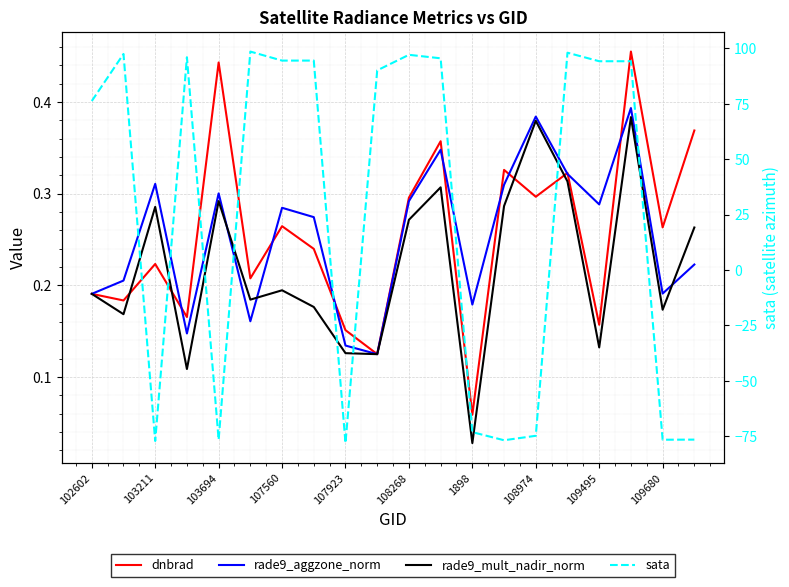

Reading left to right, transcribe all the data shown in this chart.

dnbrad: 0.2	0.2	0.2	0.2	0.4	0.2	0.3	0.2	0.2	0.1	0.3	0.4	0.1	0.3	0.3	0.3	0.2	0.5	0.3	0.4
rade9_aggzone_norm: 0.2	0.2	0.3	0.1	0.3	0.2	0.3	0.3	0.1	0.1	0.3	0.3	0.2	0.3	0.4	0.3	0.3	0.4	0.2	0.2
rade9_mult_nadir_norm: 0.2	0.2	0.3	0.1	0.3	0.2	0.2	0.2	0.1	0.1	0.3	0.3	0.0	0.3	0.4	0.3	0.1	0.4	0.2	0.3
sata: 76.3	97.5	-77.2	96.0	-76.6	98.6	94.5	94.5	-78.2	90.1	97.1	95.5	-73.2	-76.9	-74.9	98.1	94.2	94.2	-76.6	-76.6